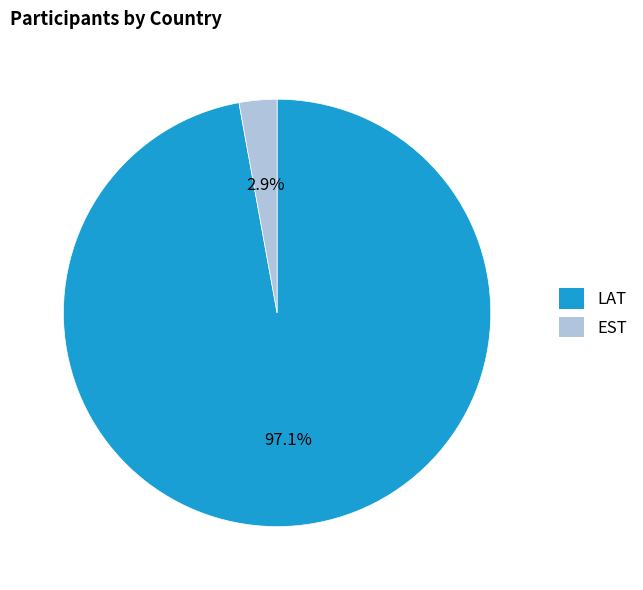

What is the largest slice in the pie chart?

LAT